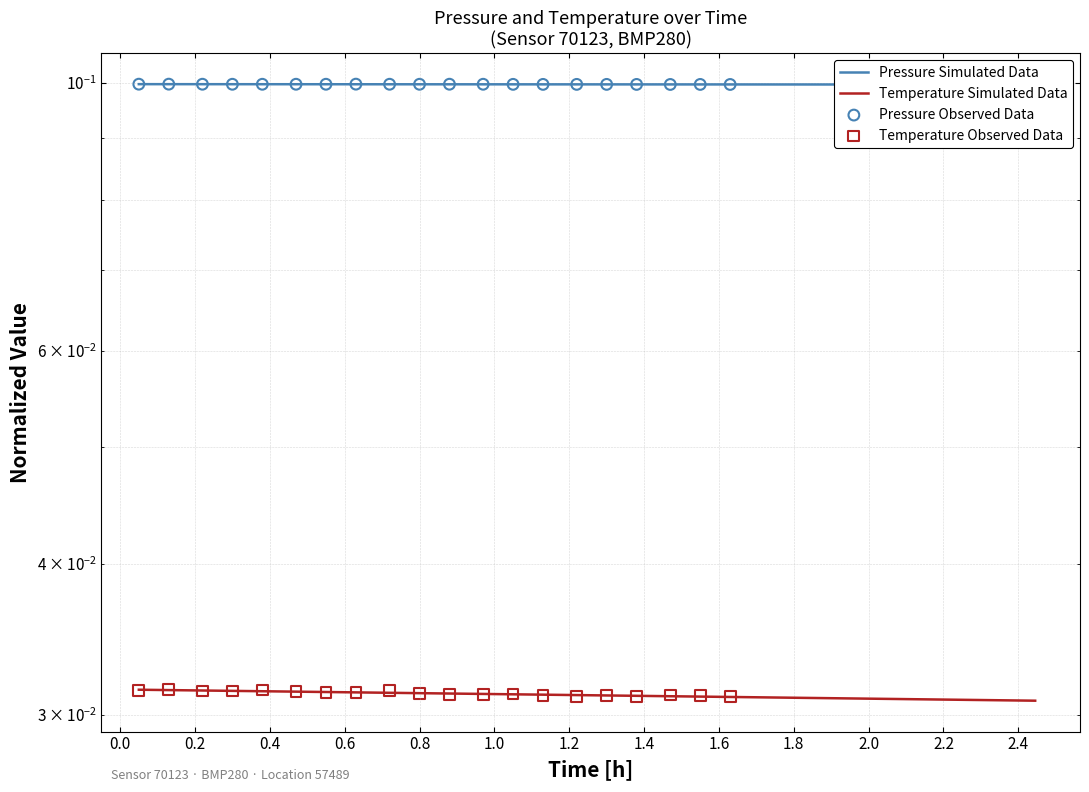

Which series has the largest Y range (max minus min)?

temperature